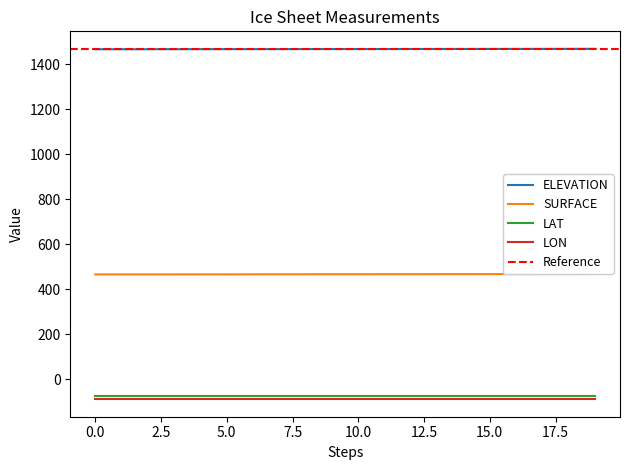

Is this an area chart (filled region under the line)?

No